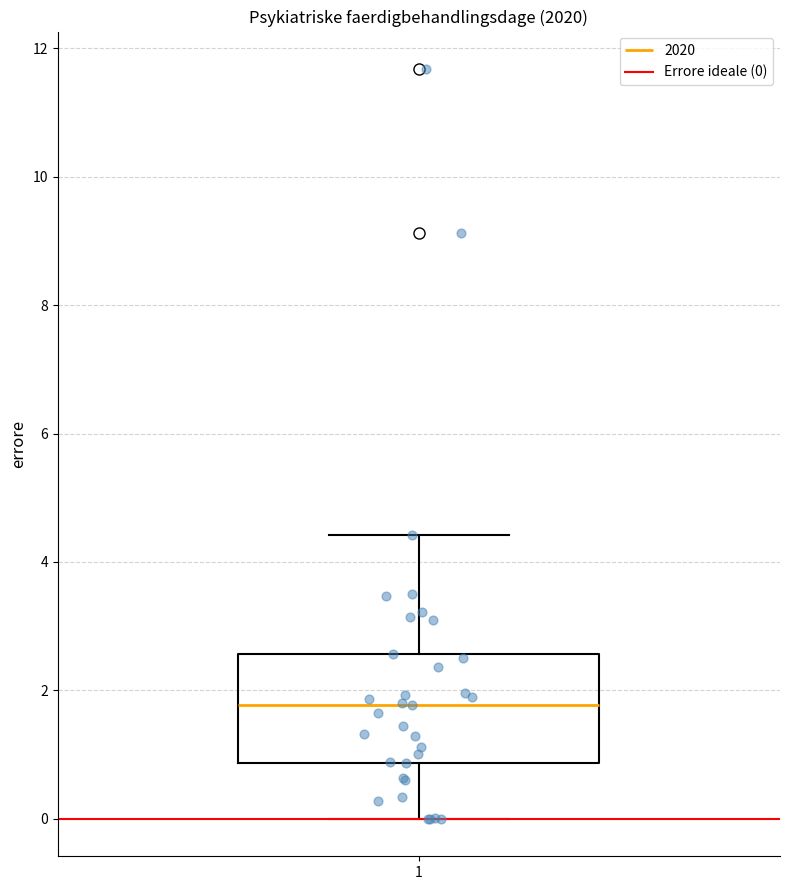

Transcribe this box plot: give where the median line is, the range the box spans, and where the two whiskers end, as read against the y-axis. The values are not printed on the chart, so give them approximately, as read against the axis.

median 1.8, box 0.8 to 2.6, whiskers 0.0 to 4.4